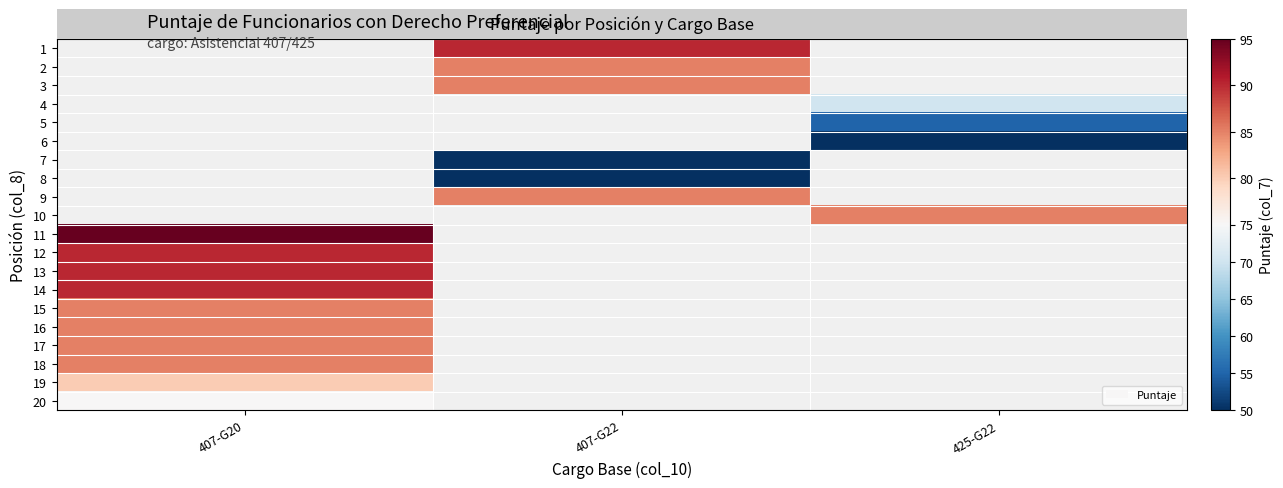

Rank the categories by row_3 value from highest to lowest.

407-G20, 407-G22, 425-G22